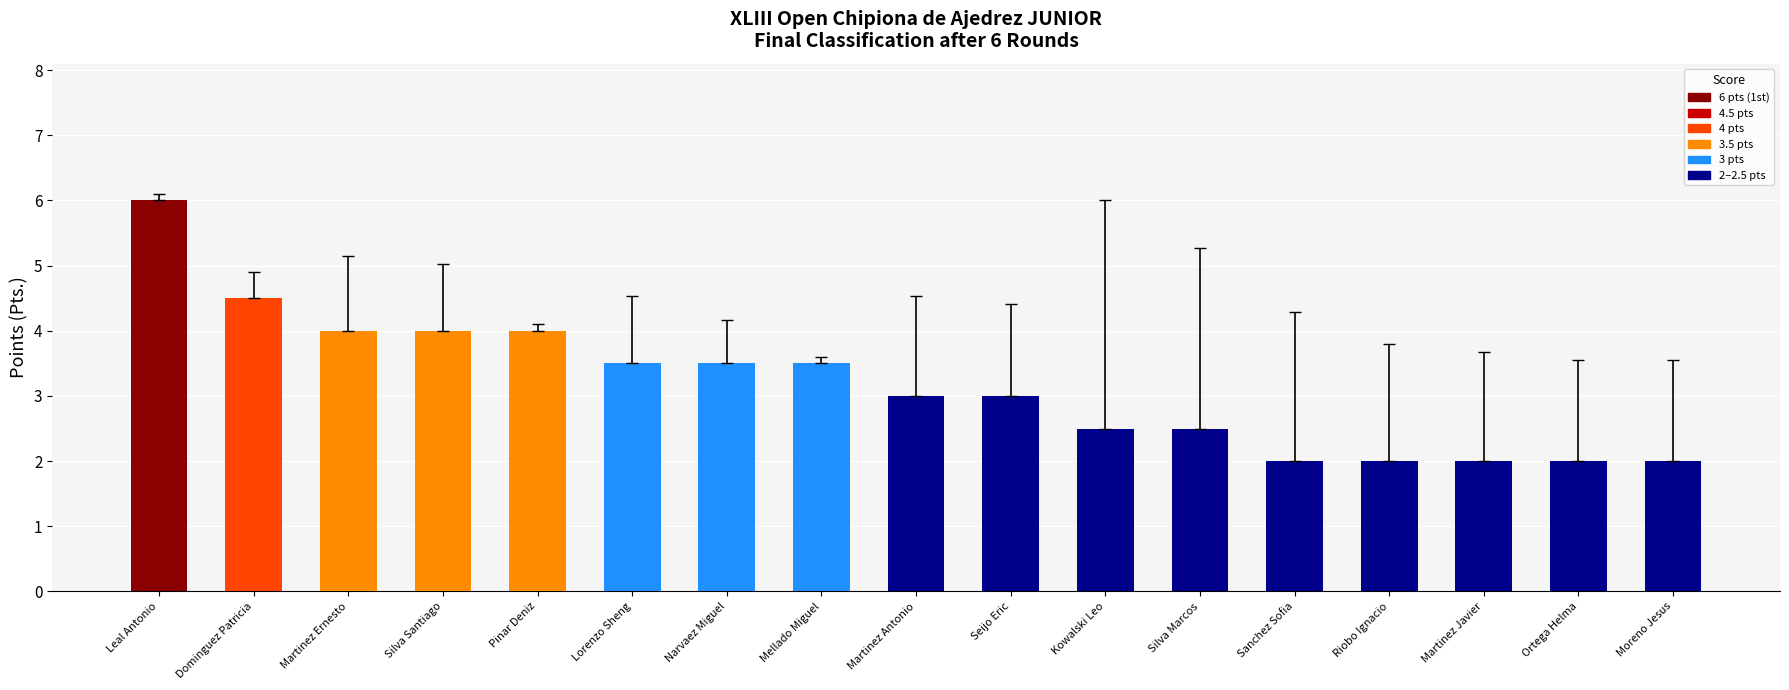

True or false: the data shows 2.1 at Silva Santiago.

False